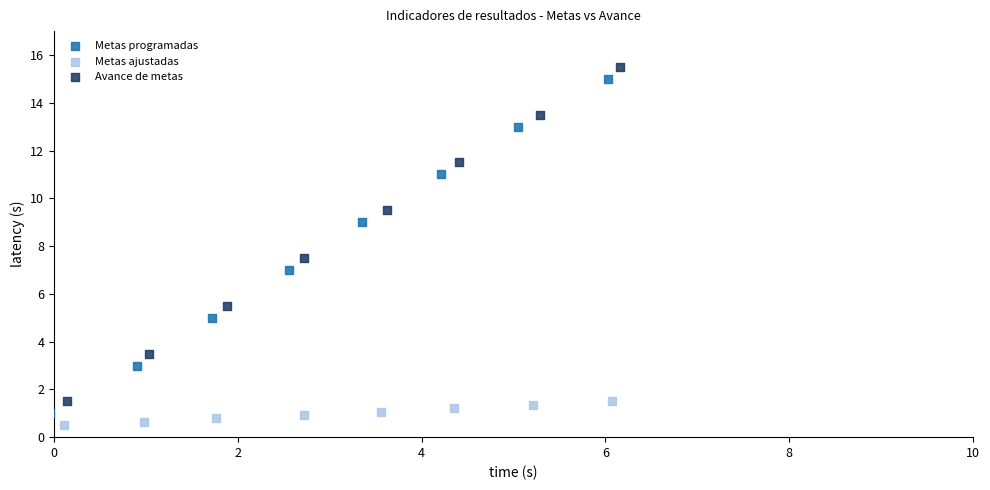

Which series reaches the minimum Y coordinate?

Metas ajustadas